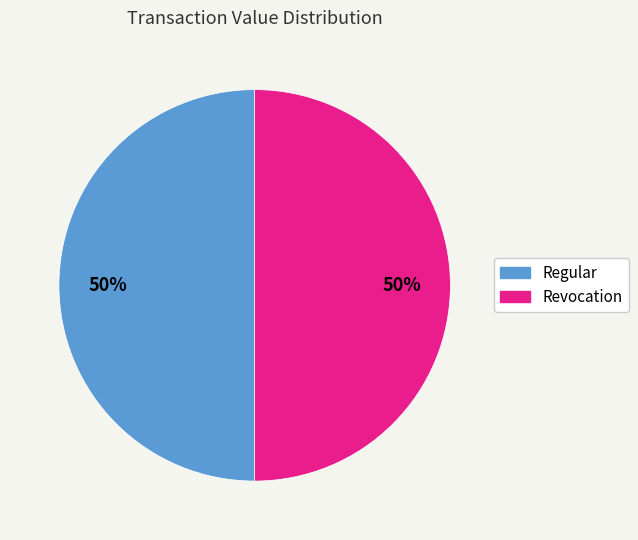

How many segments does this pie chart have?

2